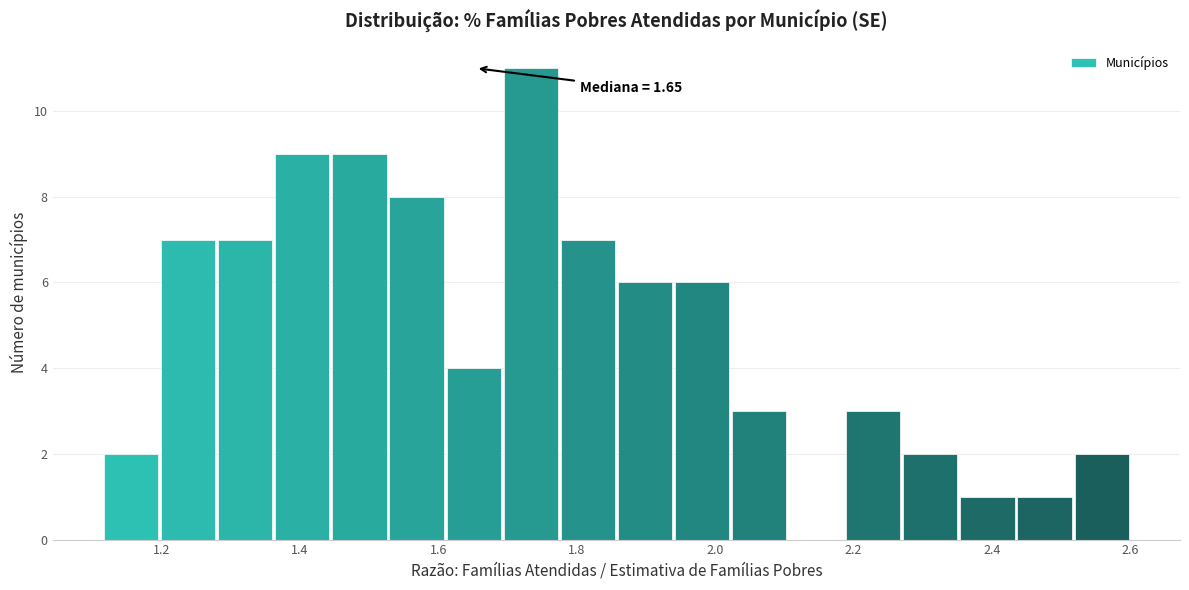

Over which range of the x-axis is the bar tallest?

1.70 to 1.78